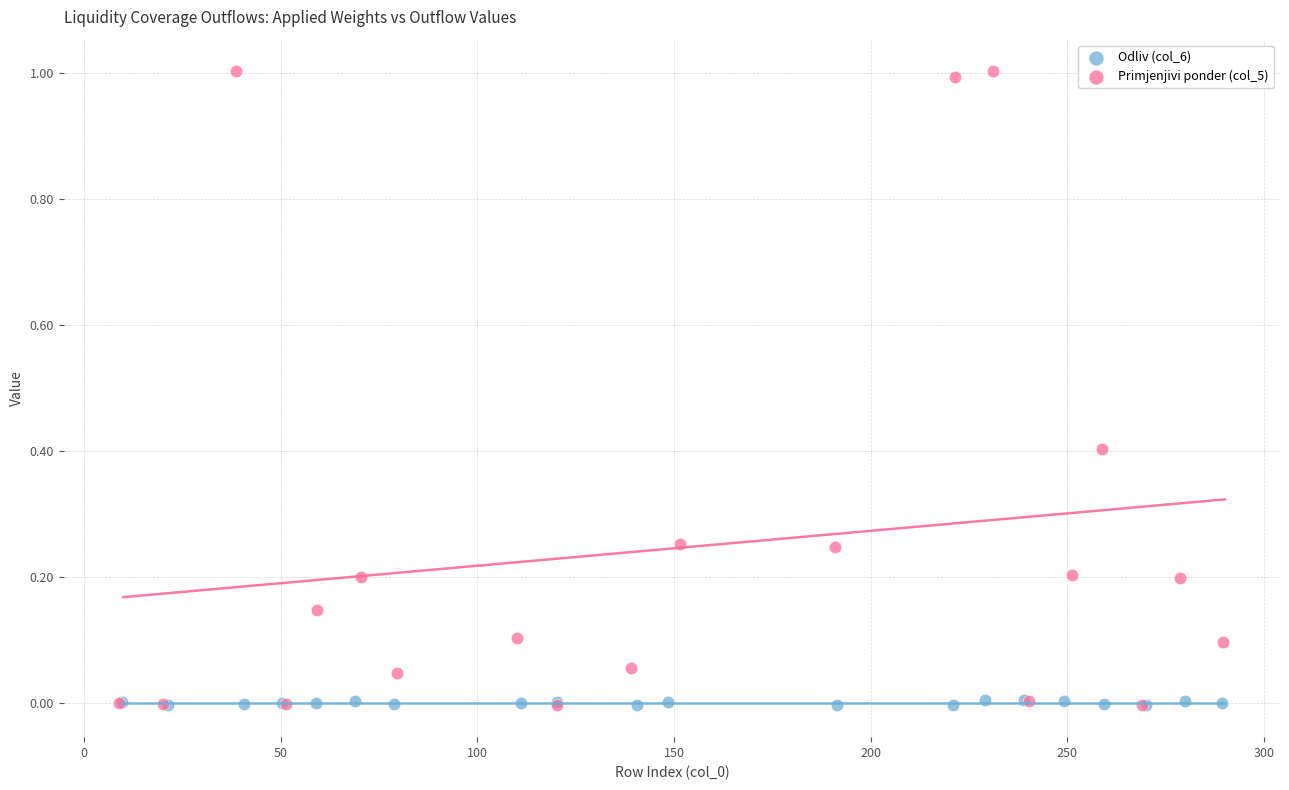

What are all the series names shown in the legend?

Odliv (col_6), Primjenjivi ponder (col_5)